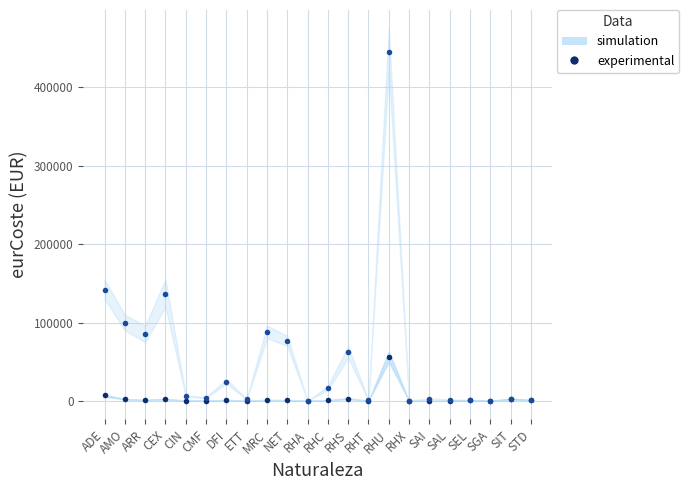

Between RHA and RHC, which series saw the biggest shift?

experimental (2016)